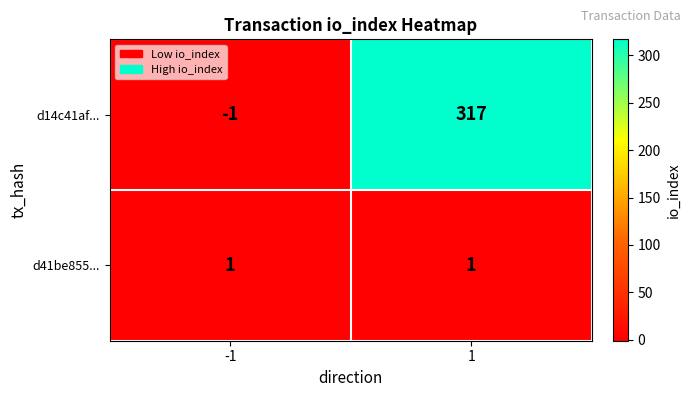

What is the sum of the d14c41af... values at -1 and 1?

316